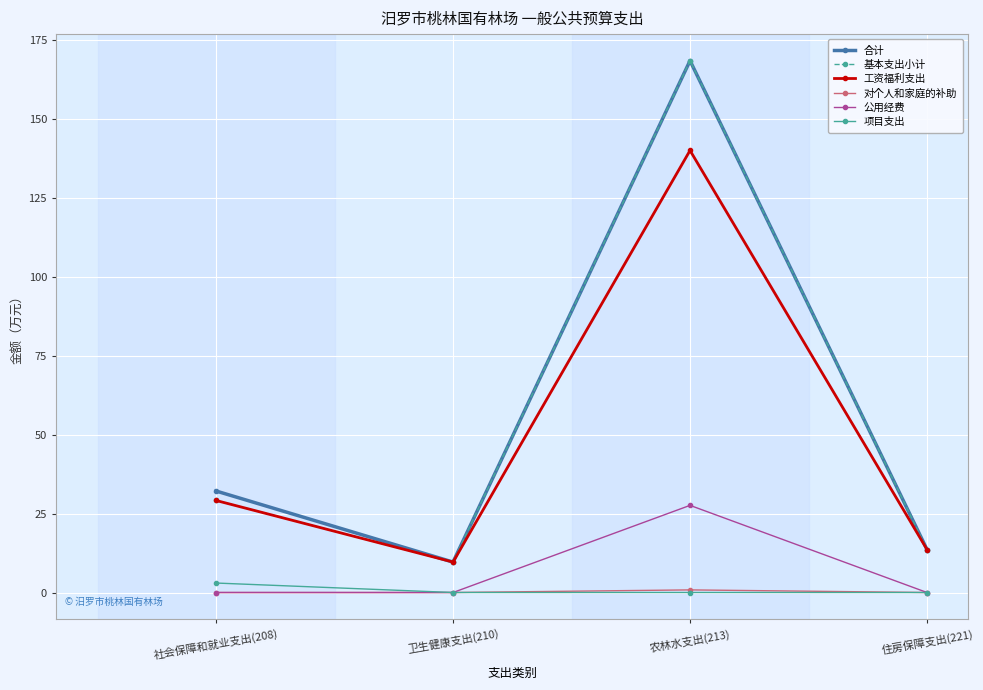

Is the value of 合计 at 农林水支出(213) greater than the value of 基本支出小计 at 卫生健康支出(210)?

Yes